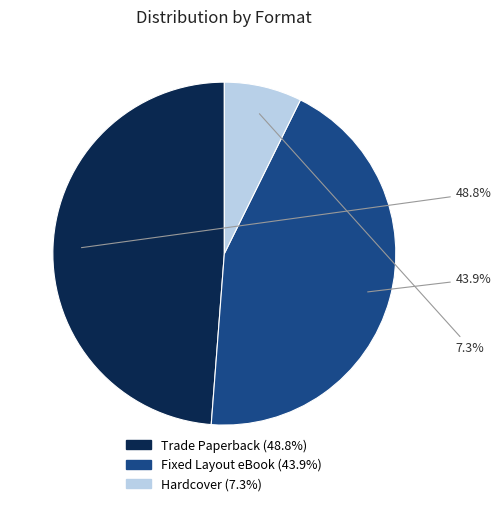

Does any single category account for the majority?

No